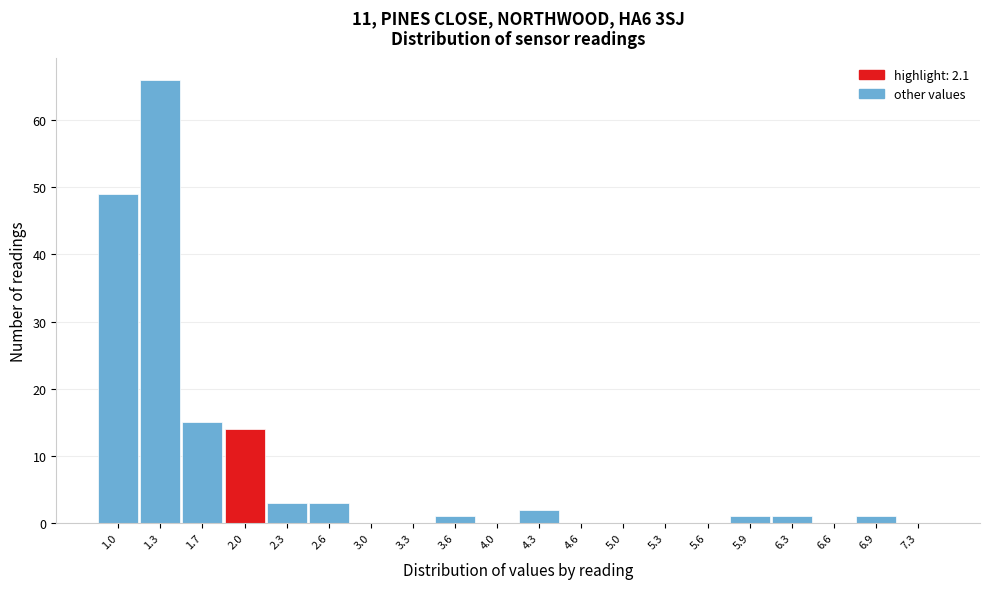

Reading left to right, list all the values displayed in this chart.

1.0=49	1.3=66	1.7=15	2.0=14	2.3=3	2.6=3	3.0=0	3.3=0	3.6=1	4.0=0	4.3=2	4.6=0	5.0=0	5.3=0	5.6=0	5.9=1	6.3=1	6.6=0	6.9=1	7.3=0